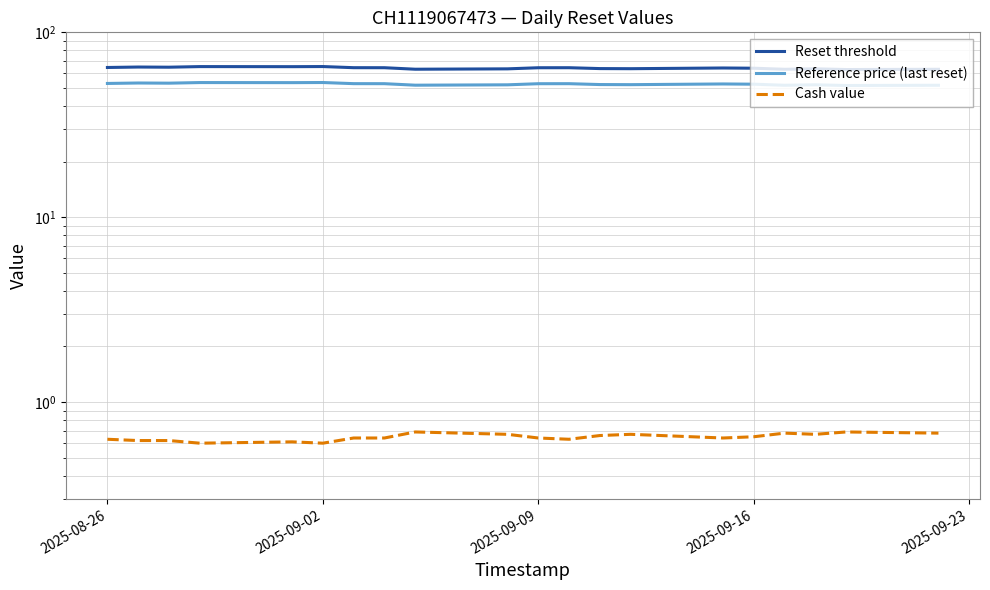

Is this an area chart (filled region under the line)?

No